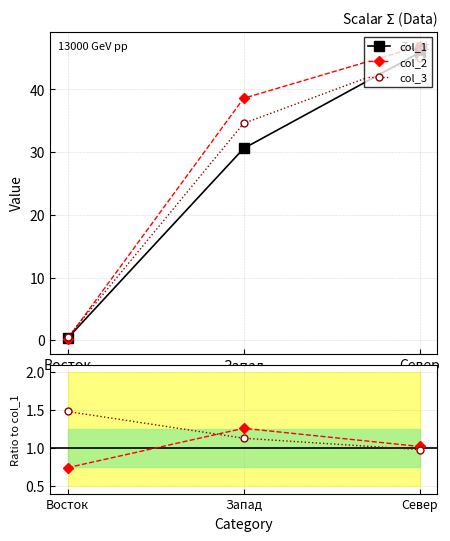

What is the approximate value of col_2 at Запад?

38.6